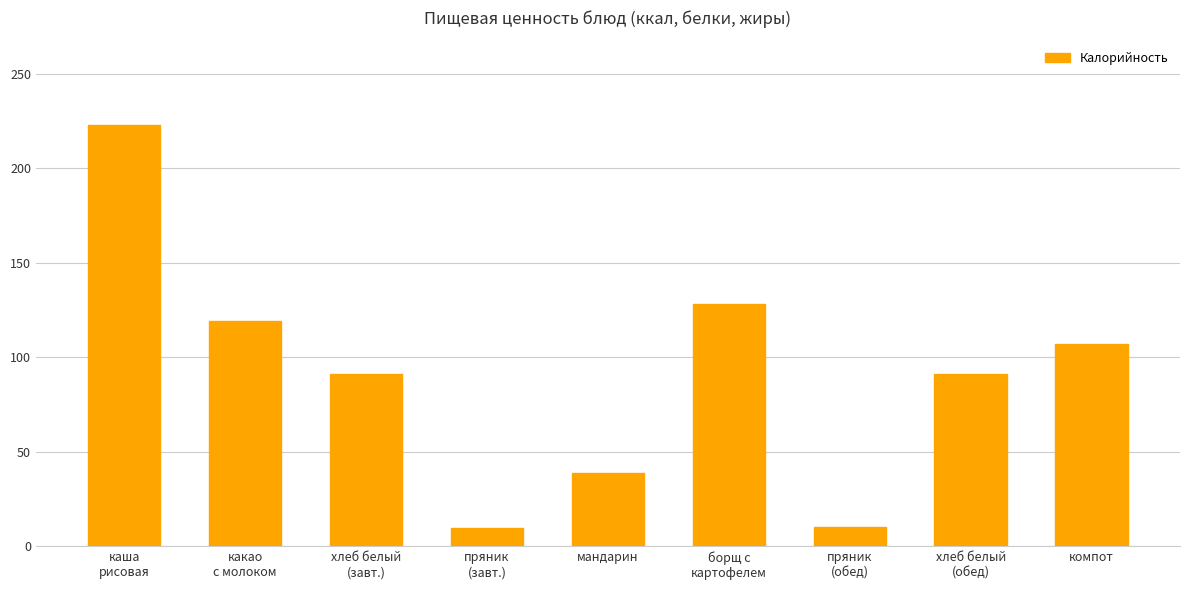

What is the minimum value shown in the chart?

10.0